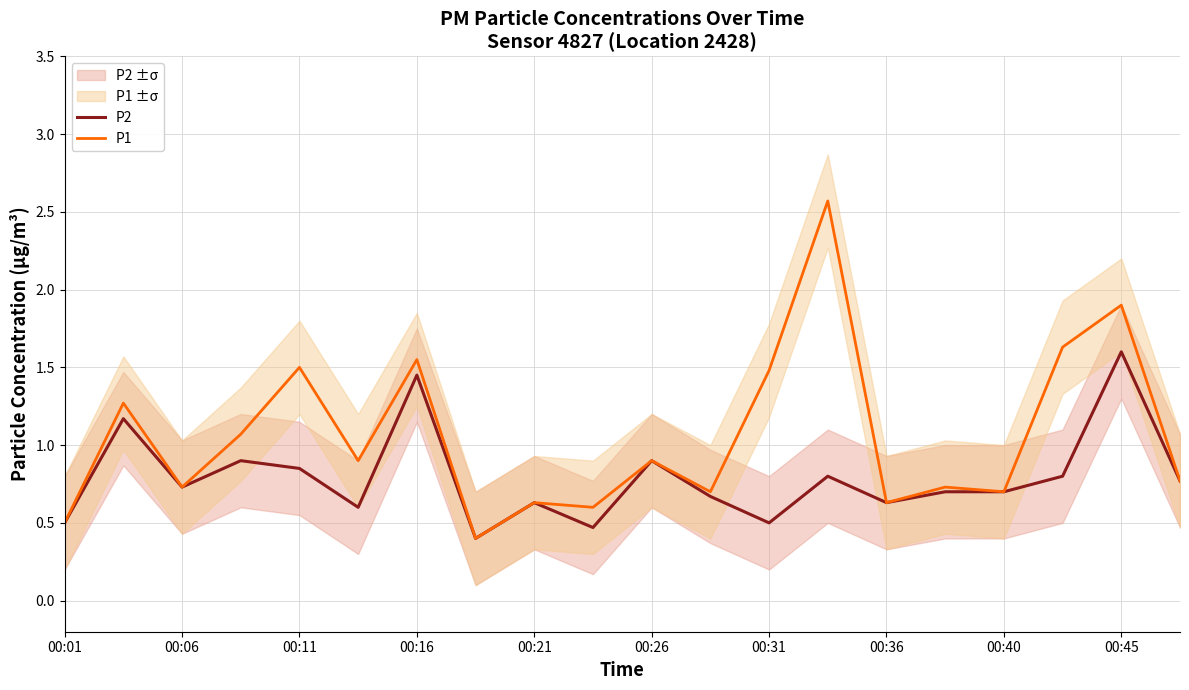

What is the highest value of the P1 series?

2.6